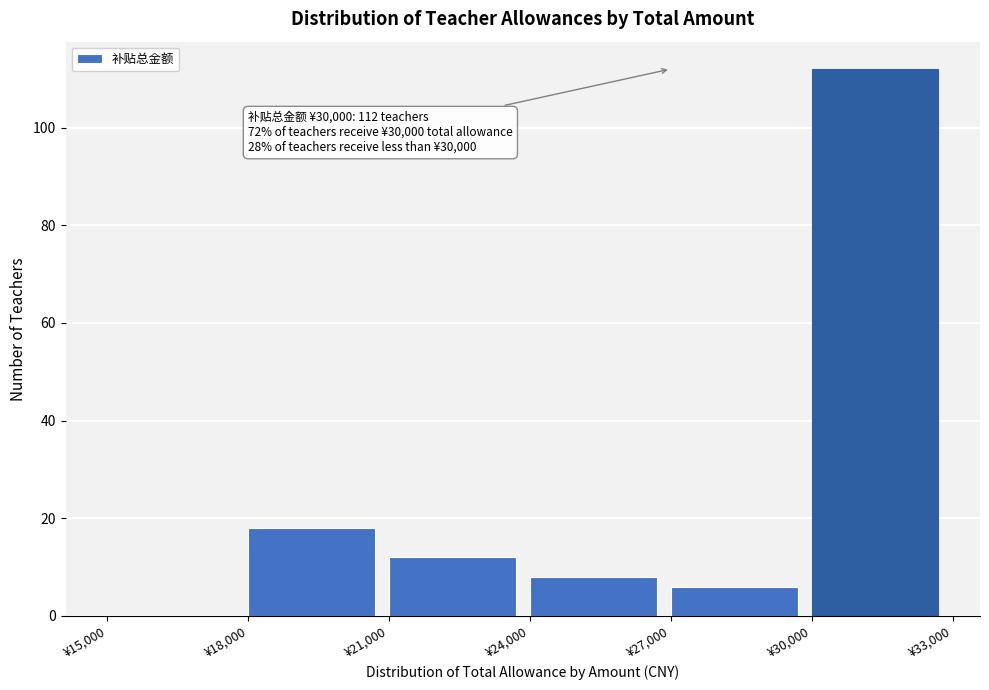

Which range on the x-axis has the tallest bar?

30000 to 33000